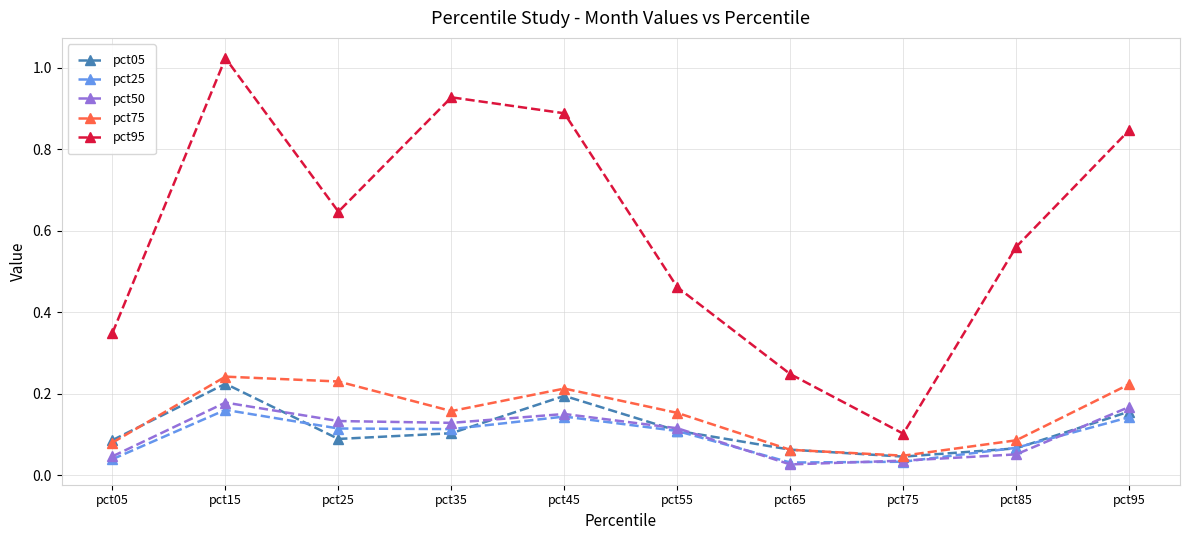

How many interior local valleys does the pct25 series have?

2